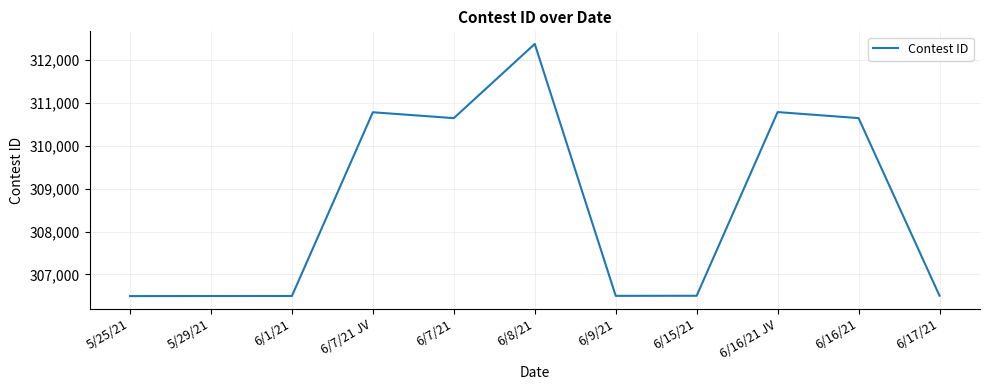

How many lines are shown in the chart?

1